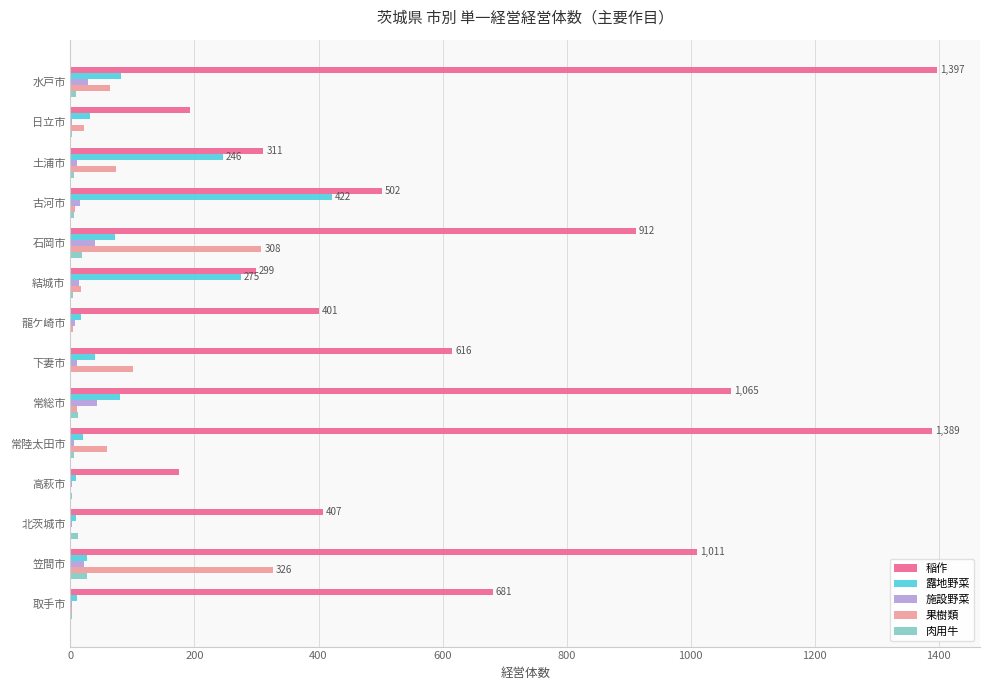

How many data points does each series have?

14